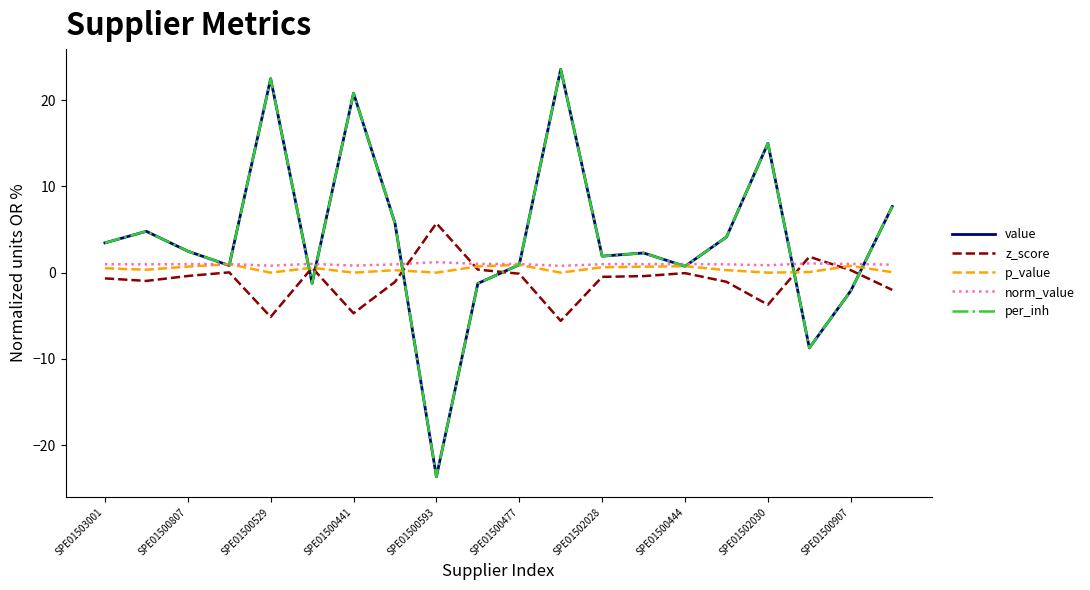

Reading left to right, list all the values displayed in this chart.

value: 3.5	4.8	2.5	0.8	22.5	-1.2	20.8	5.8	-23.7	-1.3	0.9	23.6	1.9	2.3	0.7	4.1	15.0	-8.7	-2.1	7.7
z_score: -0.7	-1.0	-0.4	0.0	-5.1	0.6	-4.7	-1.1	5.7	0.4	-0.1	-5.6	-0.5	-0.4	-0.1	-1.1	-3.7	1.8	0.3	-2.0
p_value: 0.5	0.3	0.7	1.0	0.0	0.6	0.0	0.3	0.0	0.7	0.9	0.0	0.6	0.7	0.7	0.3	0.0	0.1	0.8	0.1
norm_value: 1.0	1.0	1.0	1.0	0.8	1.0	0.8	1.0	1.2	1.0	1.0	0.8	1.0	1.0	1.0	1.0	0.9	1.1	1.0	0.9
per_inh: 3.5	4.8	2.5	0.8	22.5	-1.2	20.8	5.8	-23.7	-1.3	0.9	23.6	1.9	2.3	0.7	4.1	15.0	-8.7	-2.1	7.7